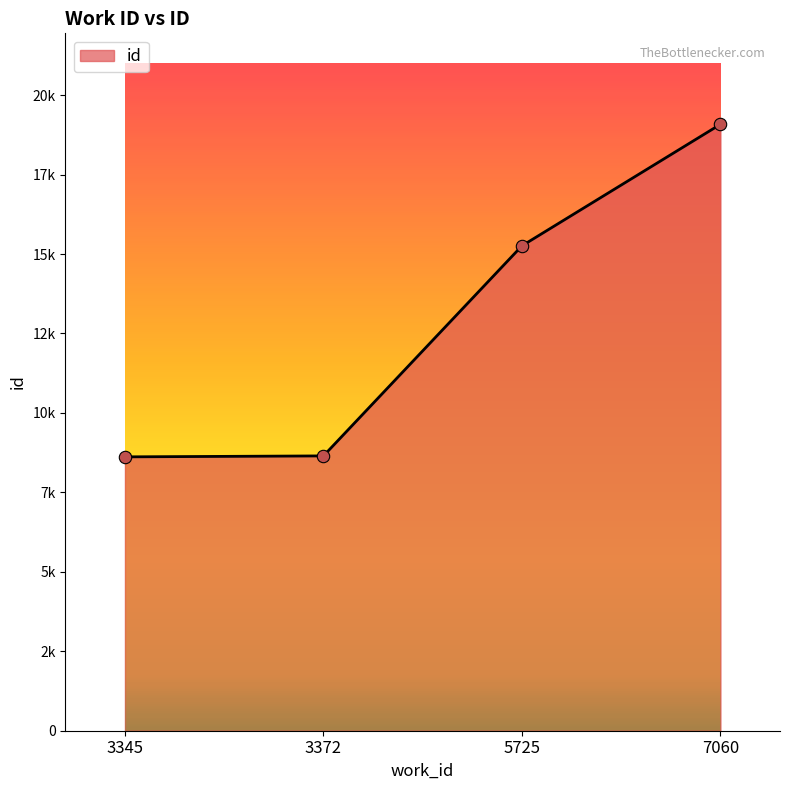

Approximately how many times larger is the value at 5725 compared to 7060?

0.8